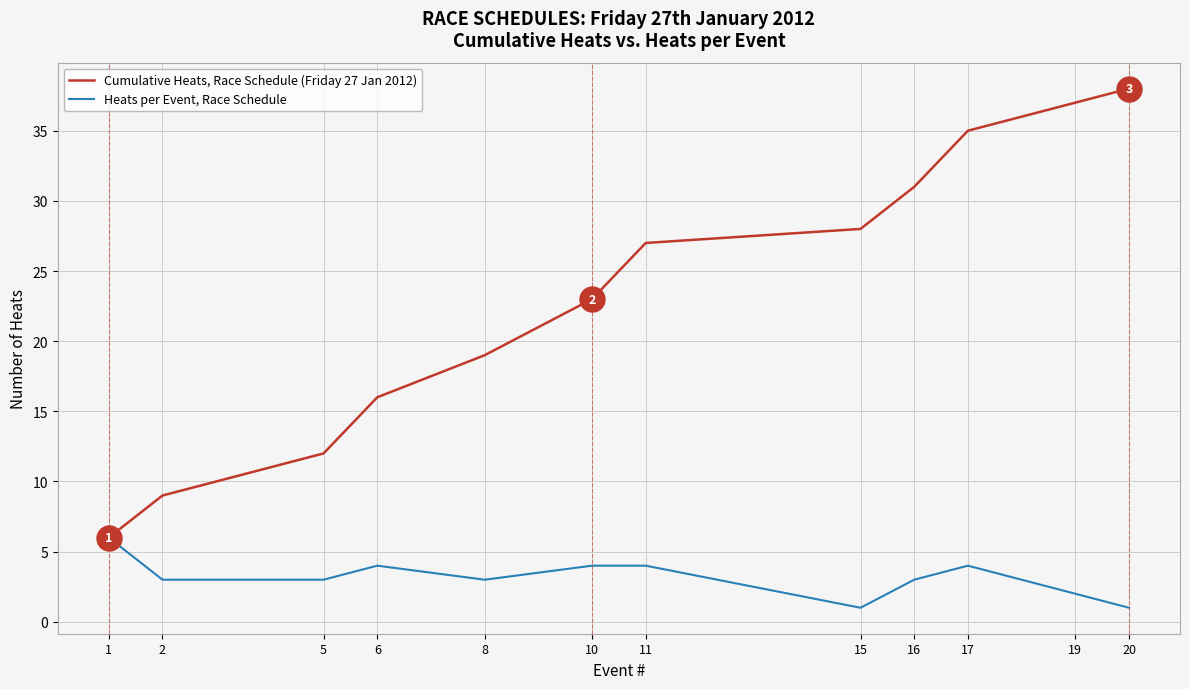

Is it true that Heats per Event, Race Schedule equals 4 at 19?

False